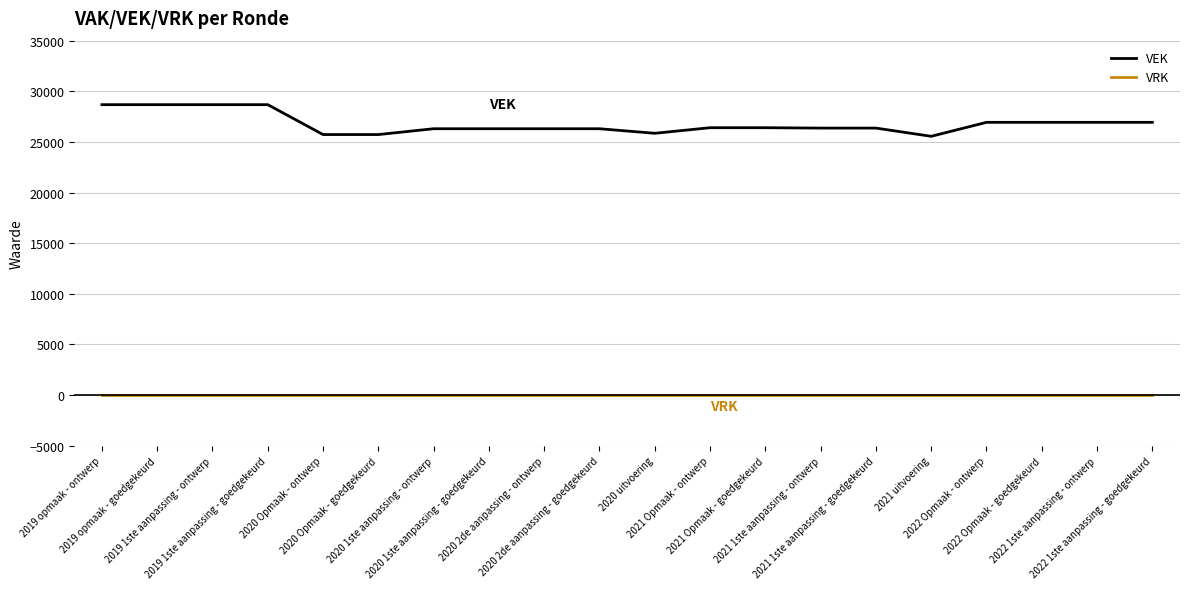

Which series has the widest spread of values?

VEK